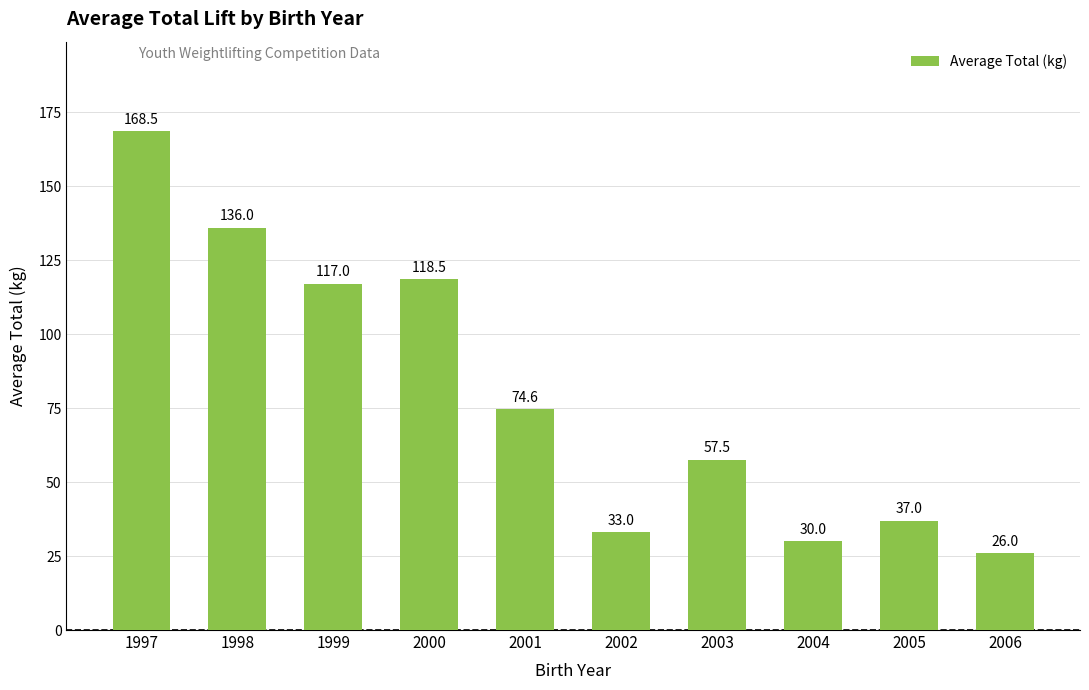

Rank the categories by value from lowest to highest.

2006, 2004, 2002, 2005, 2003, 2001, 1999, 2000, 1998, 1997